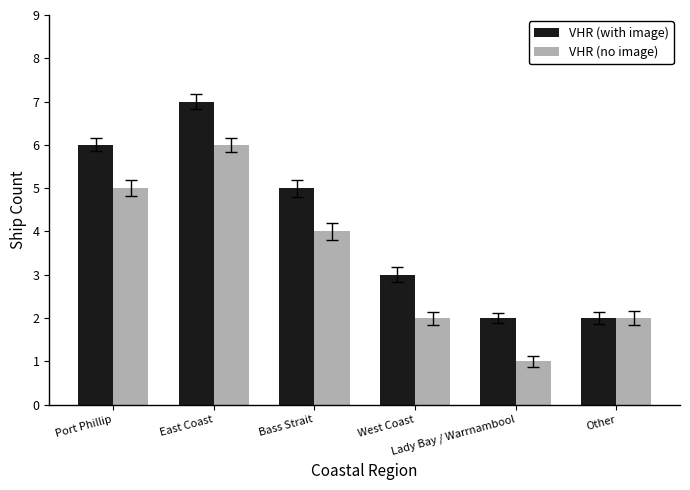

Which category has the highest value in the VHR (no image) series?

East Coast